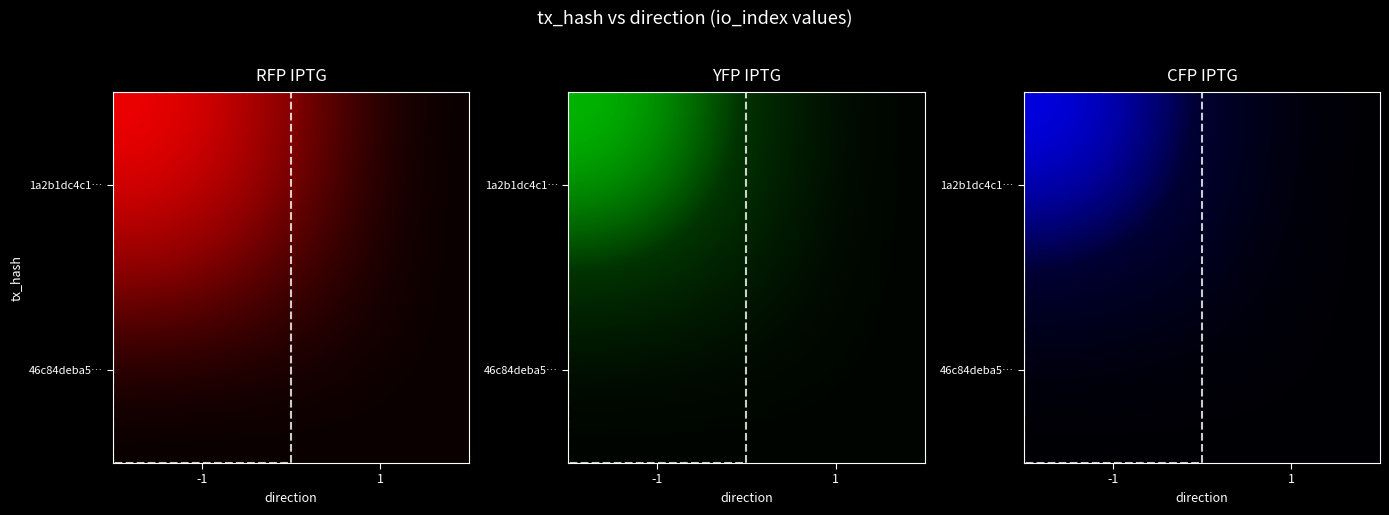

List the labels in order of 1a2b1dc4c1… value, smallest first.

1, -1